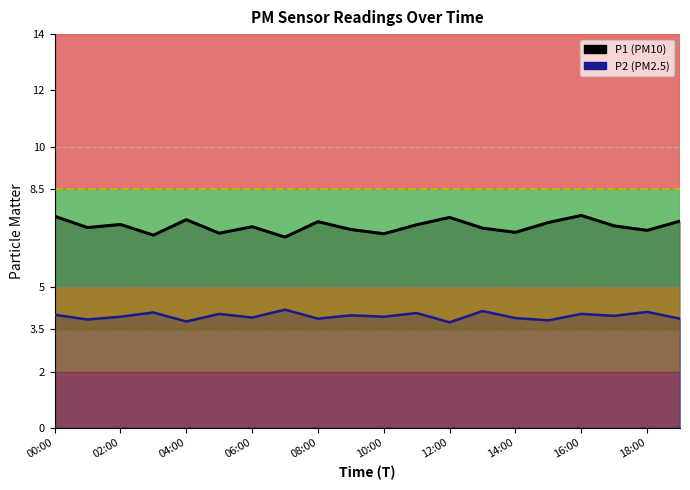

What are all the series names shown in the legend?

P1, P2